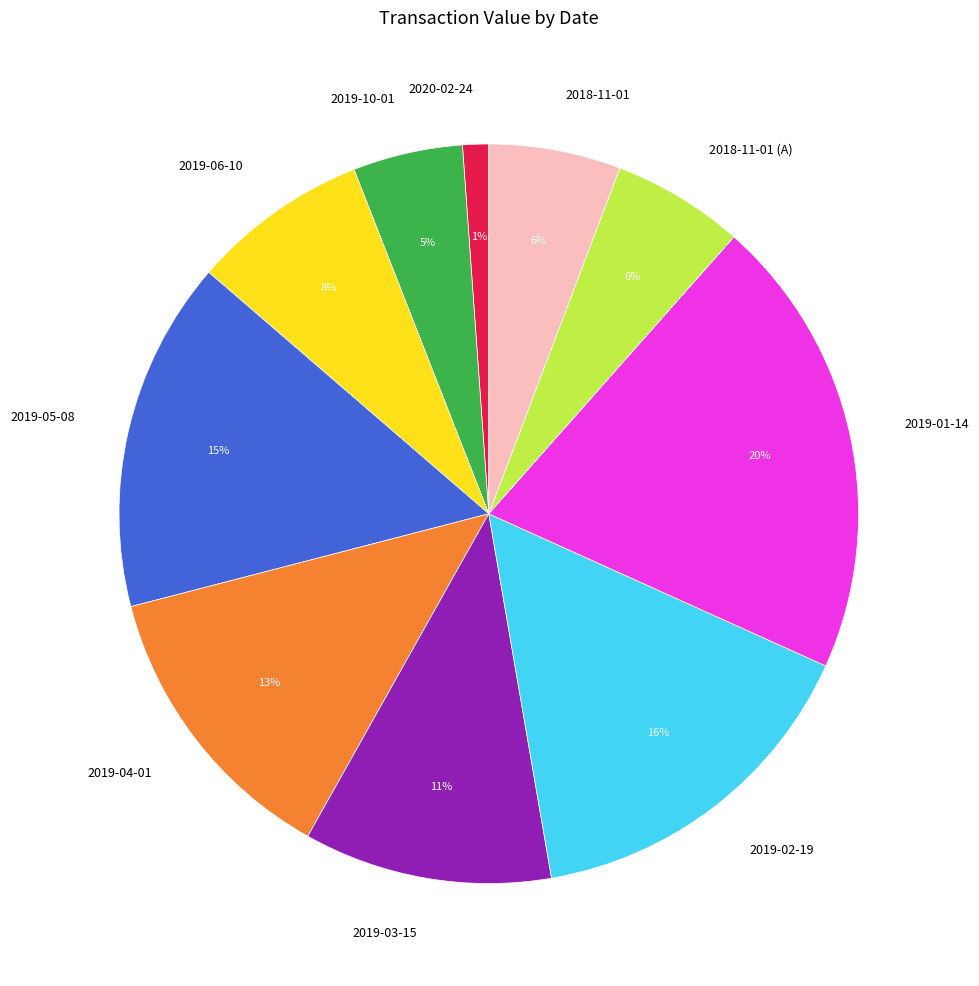

How many slices are in this pie chart?

10